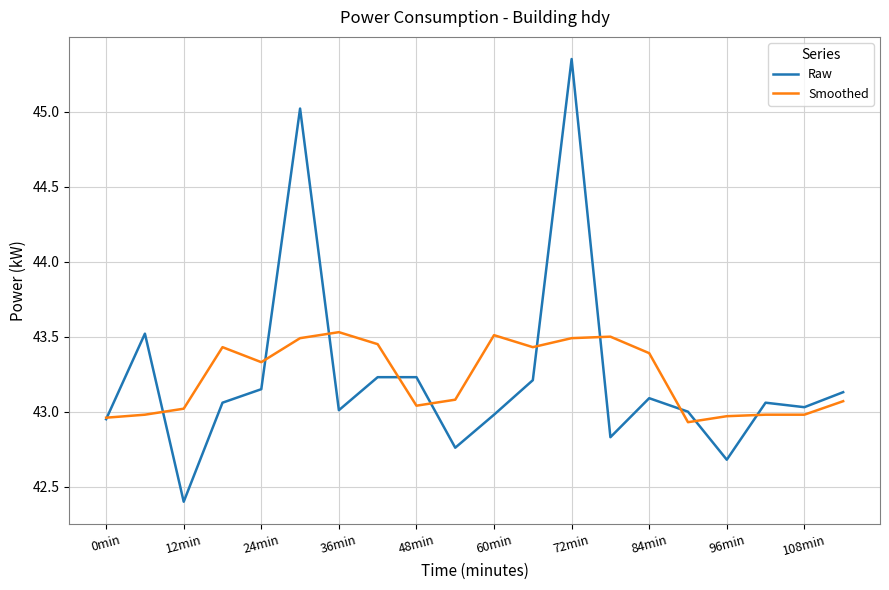

What is the minimum value shown in the chart?

42.4